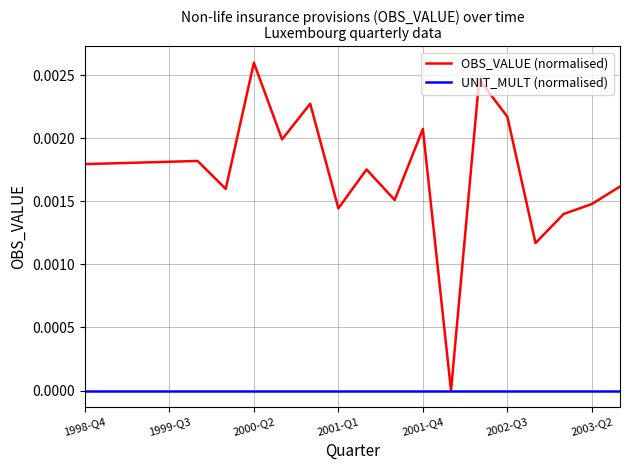

Rank the series by their maximum value, from highest to lowest.

OBS_VALUE (normalised), UNIT_MULT (normalised)